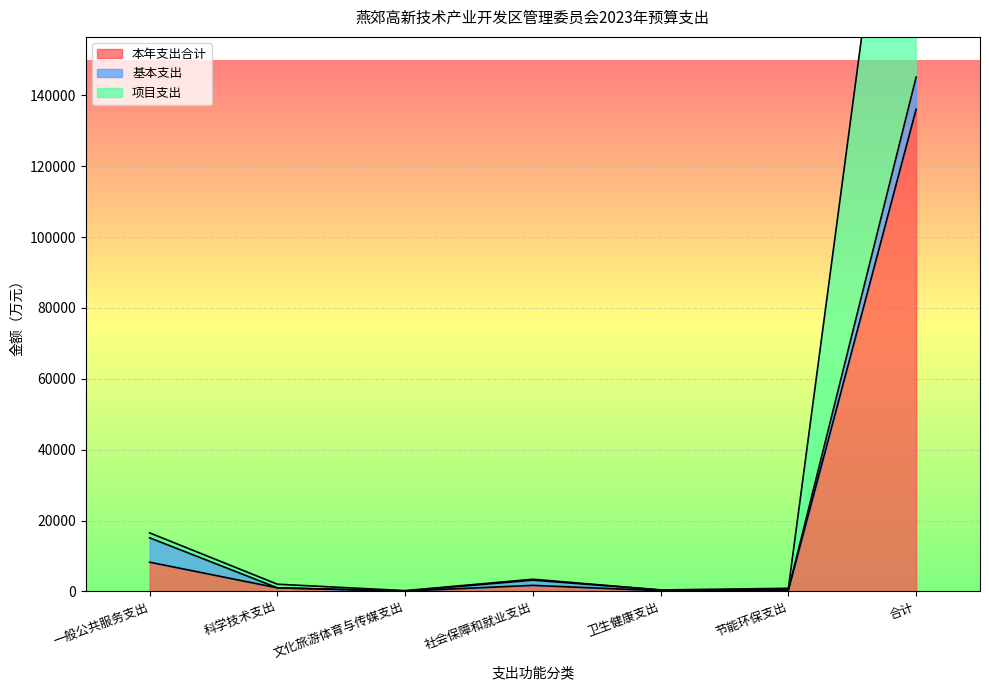

Between 文化旅游体育与传媒支出 and 合计, which is larger?

合计